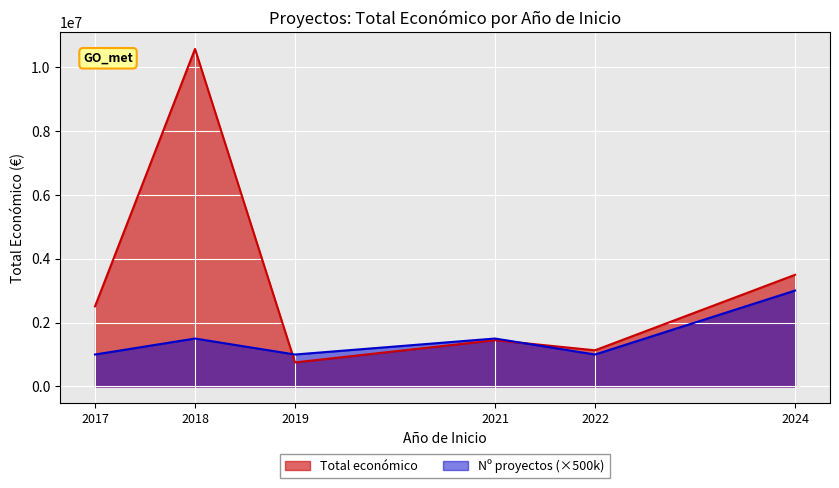

Reading right to left, transcribe all the data shown in this chart.

Total económico: 2024=3492712	2022=1132121	2021=1448033	2019=752729	2018=10558703	2017=2506644
Nº proyectos (×500k): 2024=3000000	2022=1000000	2021=1500000	2019=1000000	2018=1500000	2017=1000000